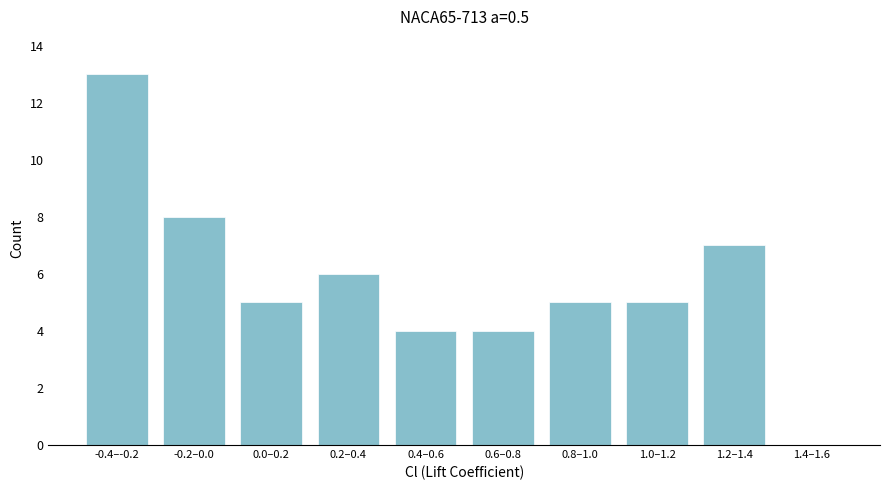

Reading right to left, extract all data points from this chart.

1.4–1.6=0	1.2–1.4=7	1.0–1.2=5	0.8–1.0=5	0.6–0.8=4	0.4–0.6=4	0.2–0.4=6	0.0–0.2=5	-0.2–0.0=8	-0.4–-0.2=13